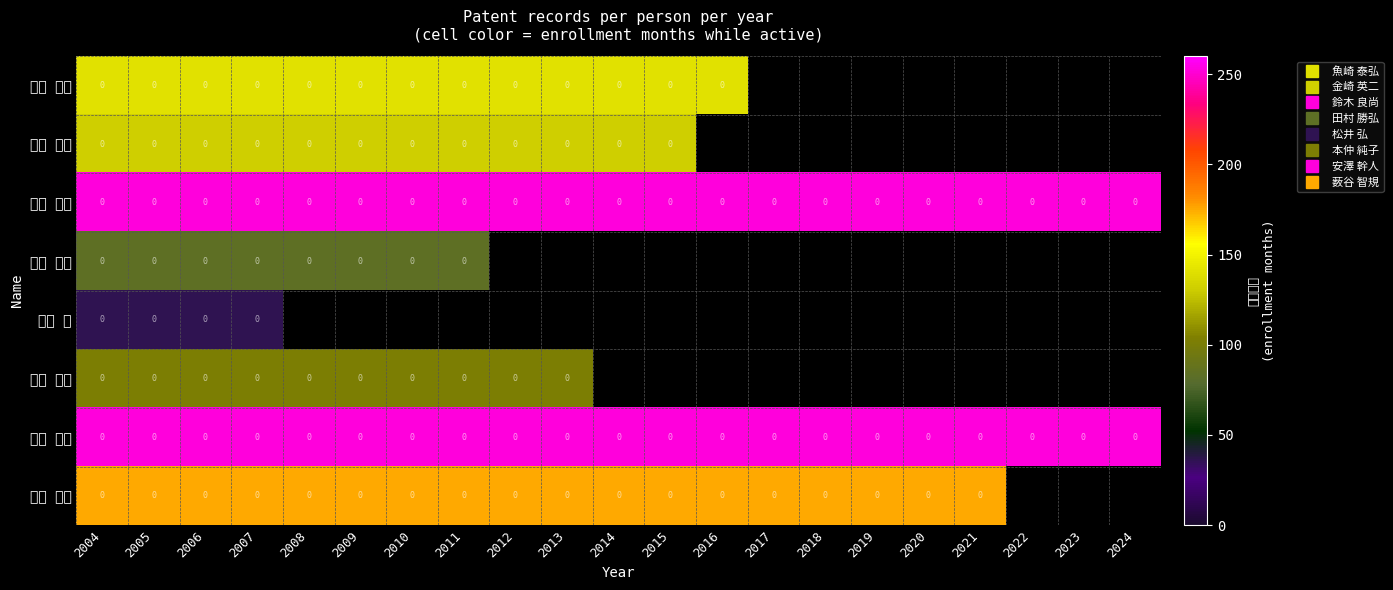

Where is 金崎 英二 nearest to the value 132?

2004